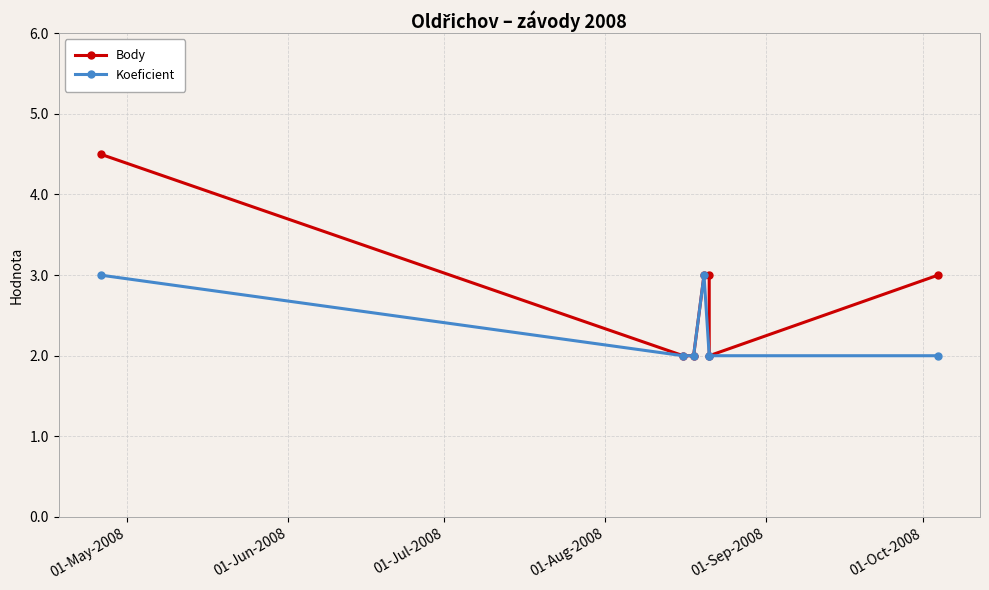

True or false: Body has more than 0 points higher than both neighbors.

False